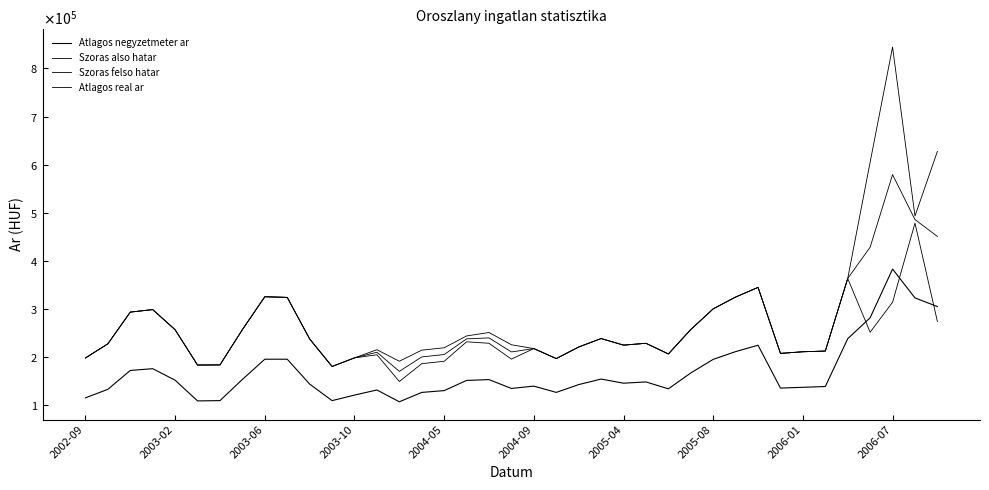

Is this an area chart (filled region under the line)?

No